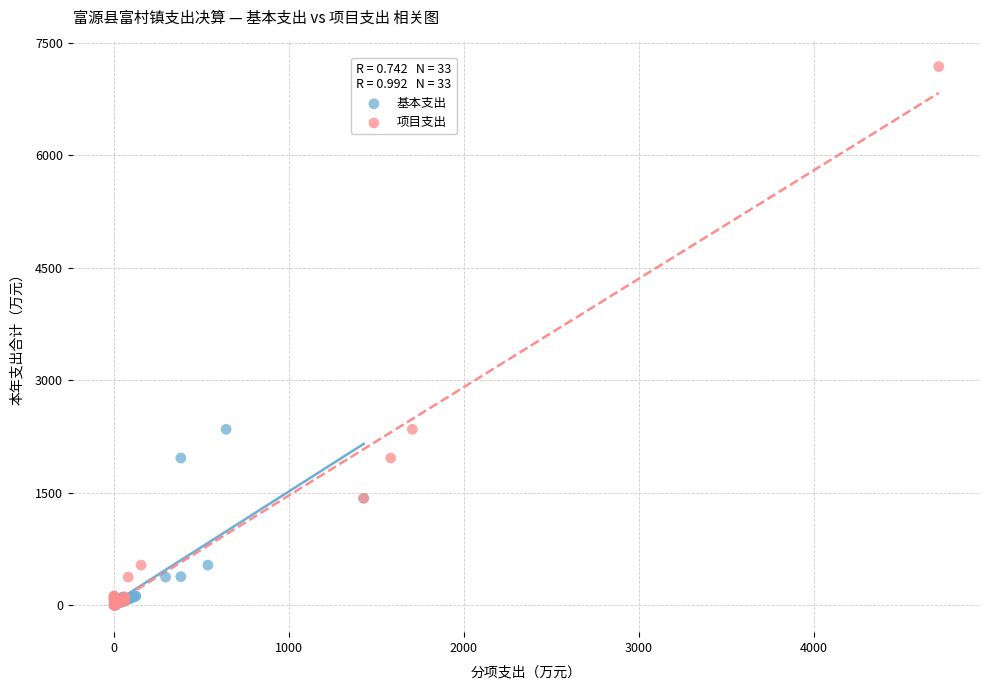

Which series contains the highest Y value?

项目支出